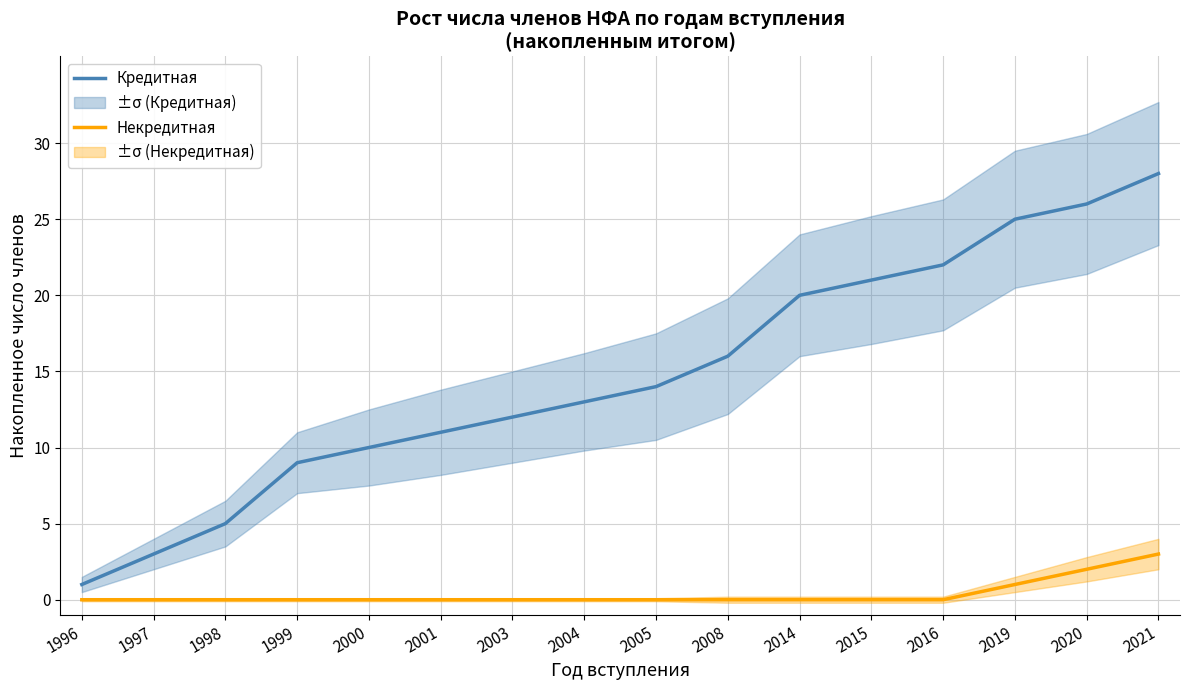

At 1999, list the series in order from largest to smallest.

Кредитная, Некредитная